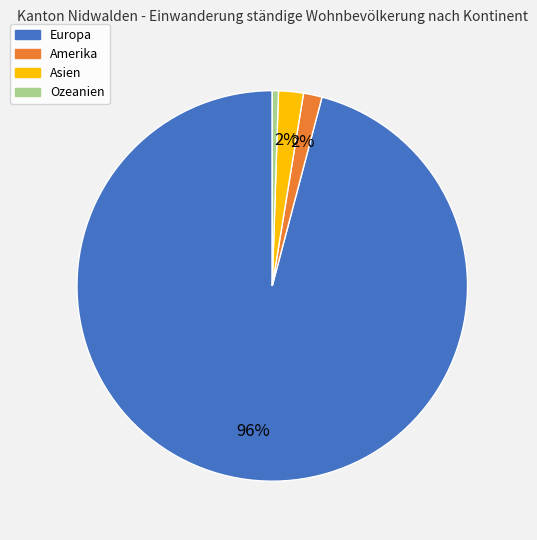

Which has a higher value, Asien or Europa?

Europa